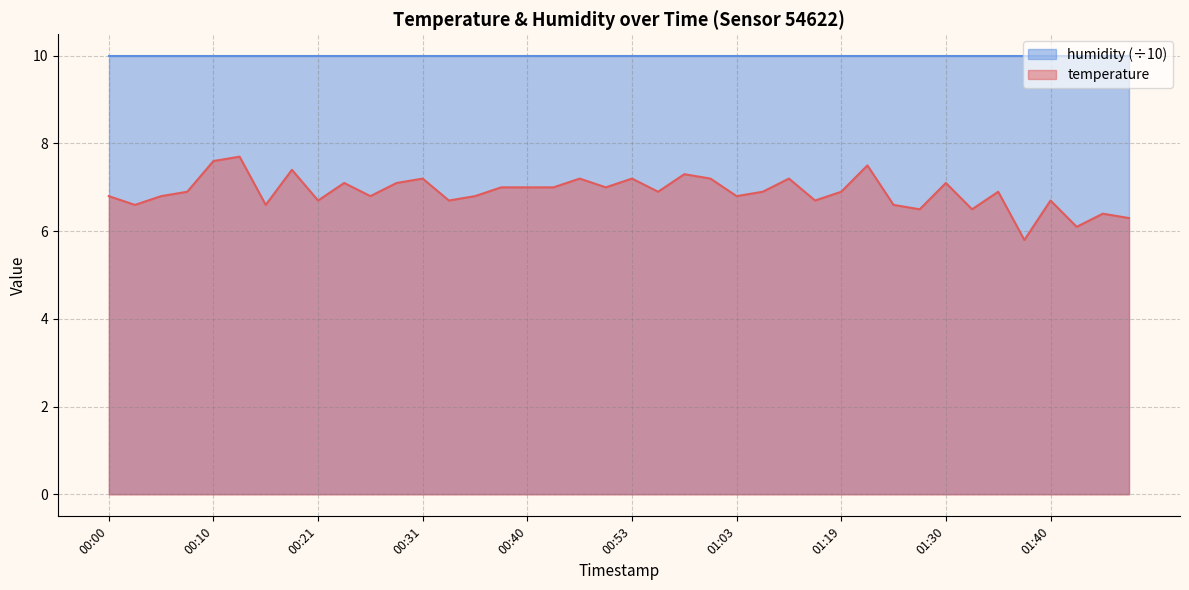

Count the number of values greater than 6.

39